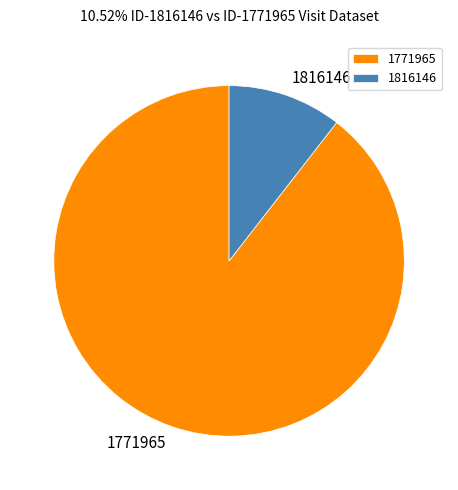

Is there any slice that represents more than half of the pie?

Yes